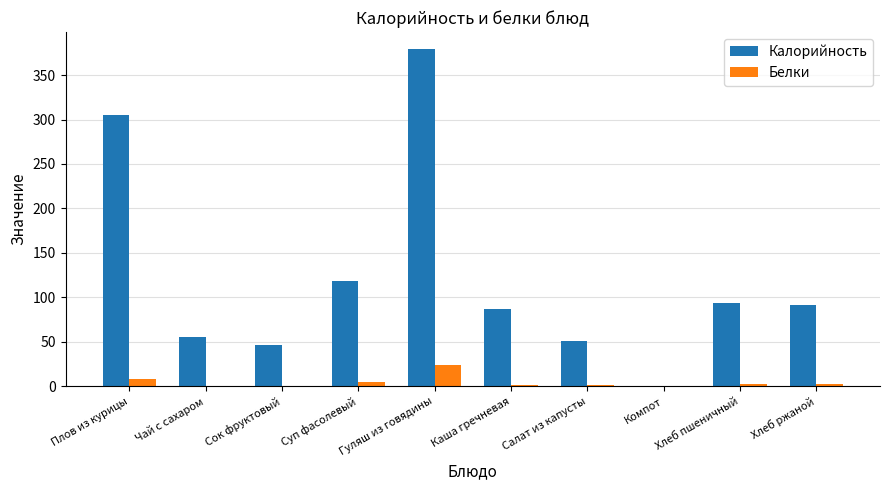

How many series are shown in this chart?

2